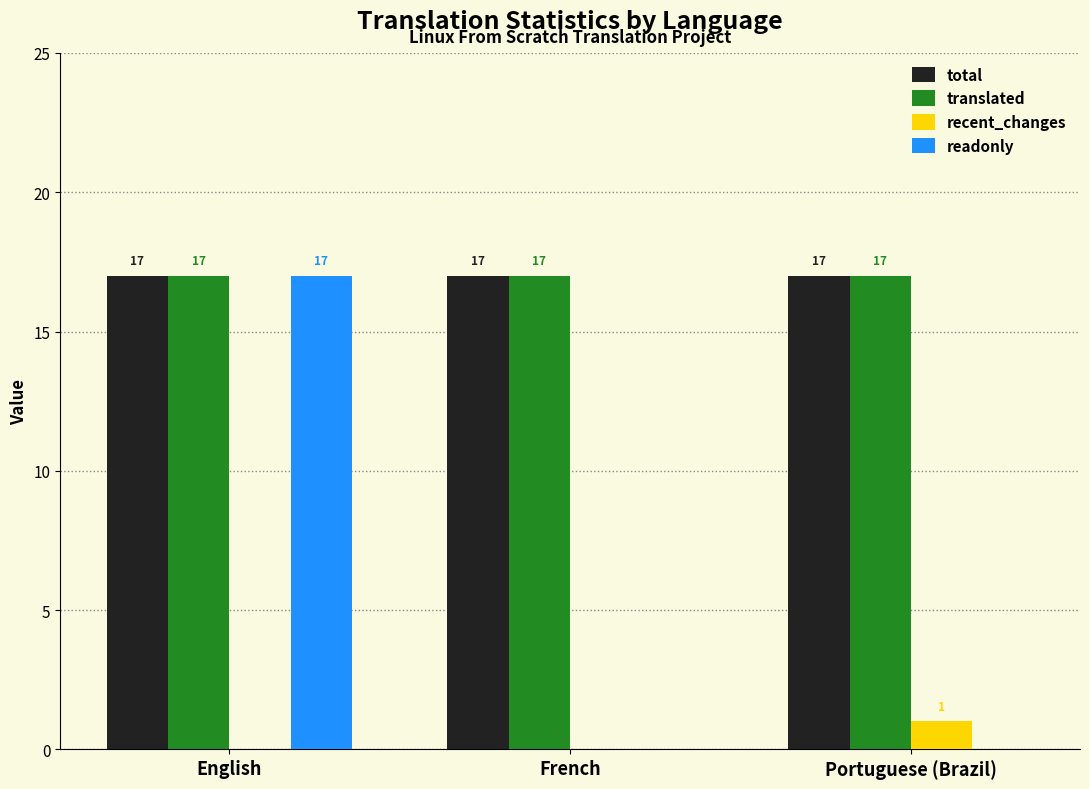

How many readonly values are between 0 and 17?

3